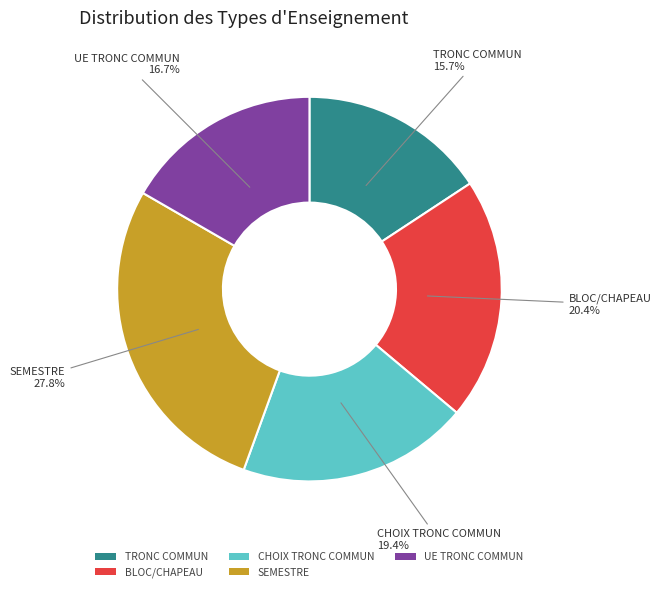

To the nearest percent, what portion does UE TRONC COMMUN represent?

17%